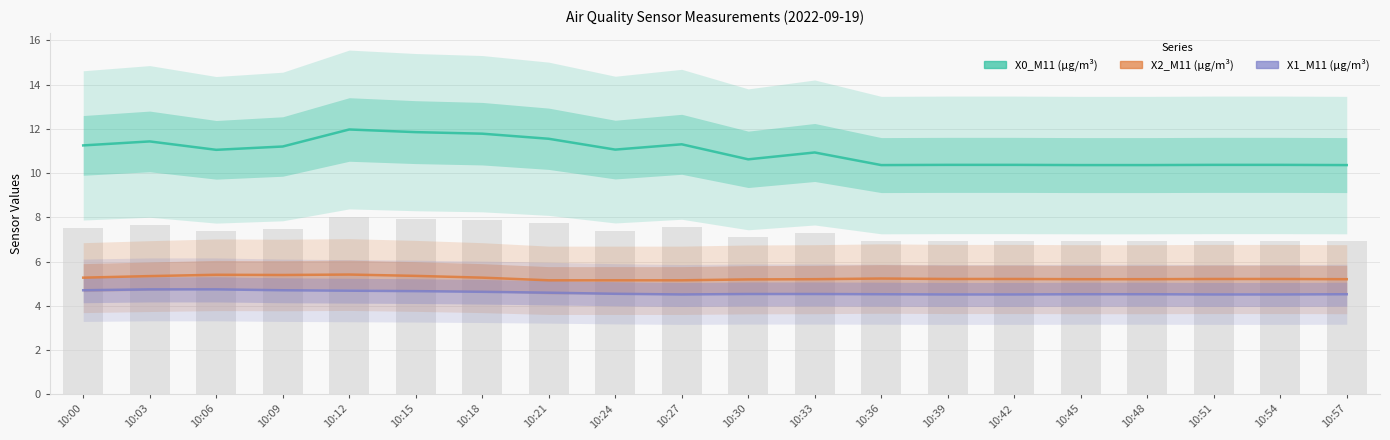

How many distinct data groups are displayed?

3